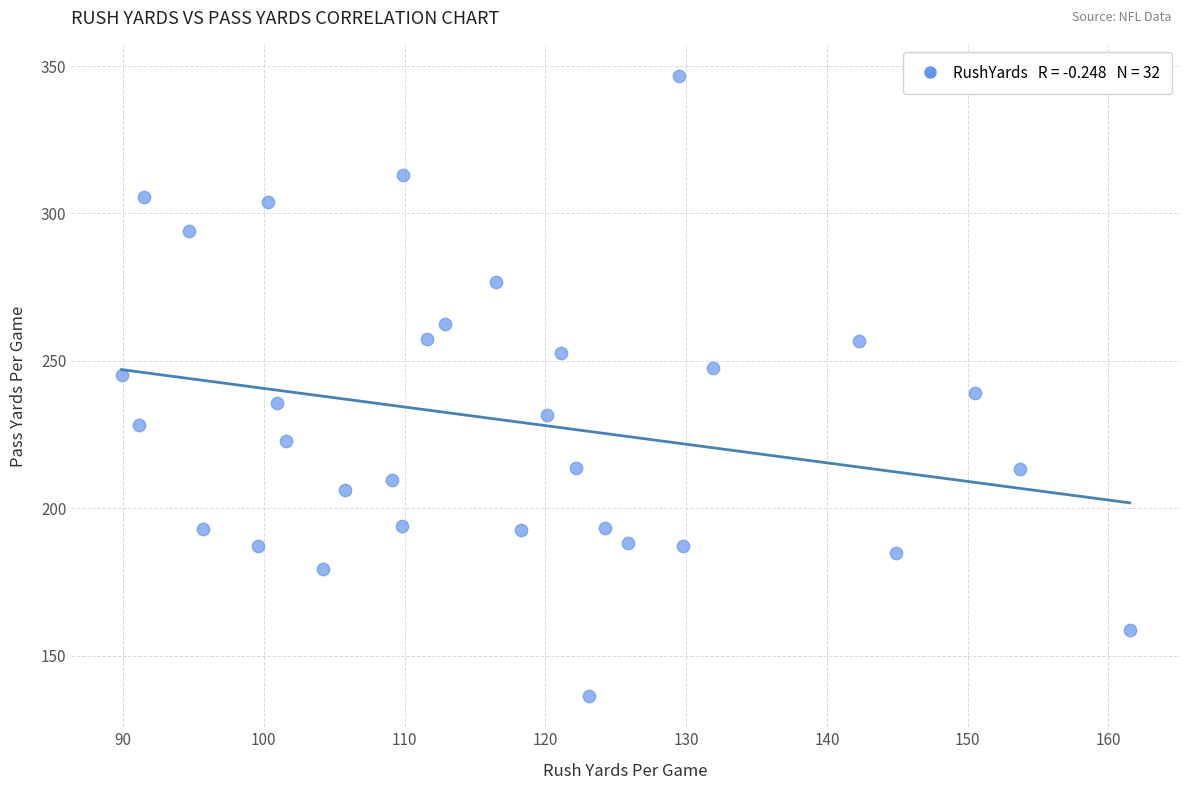

What is the range of X values (max minus min)?

71.6